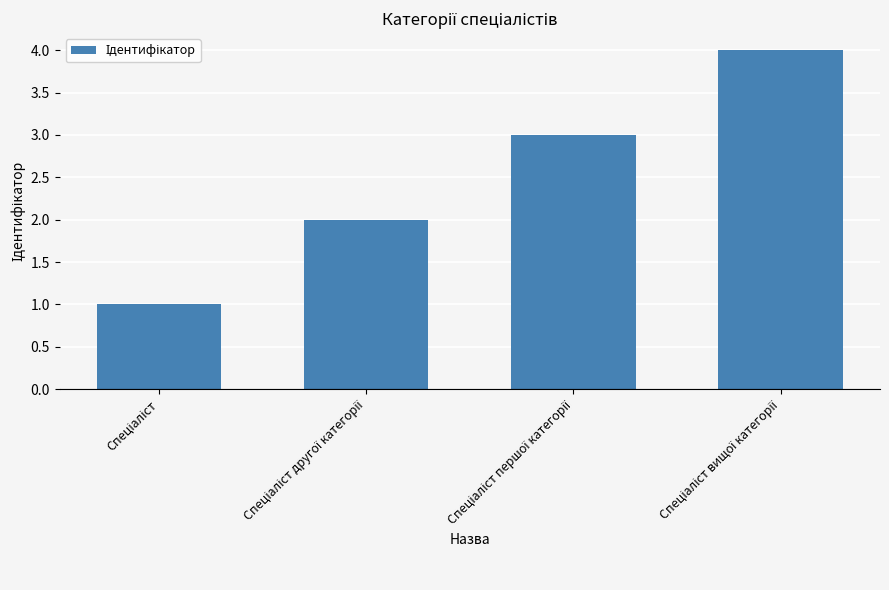

How many series are shown in this chart?

1